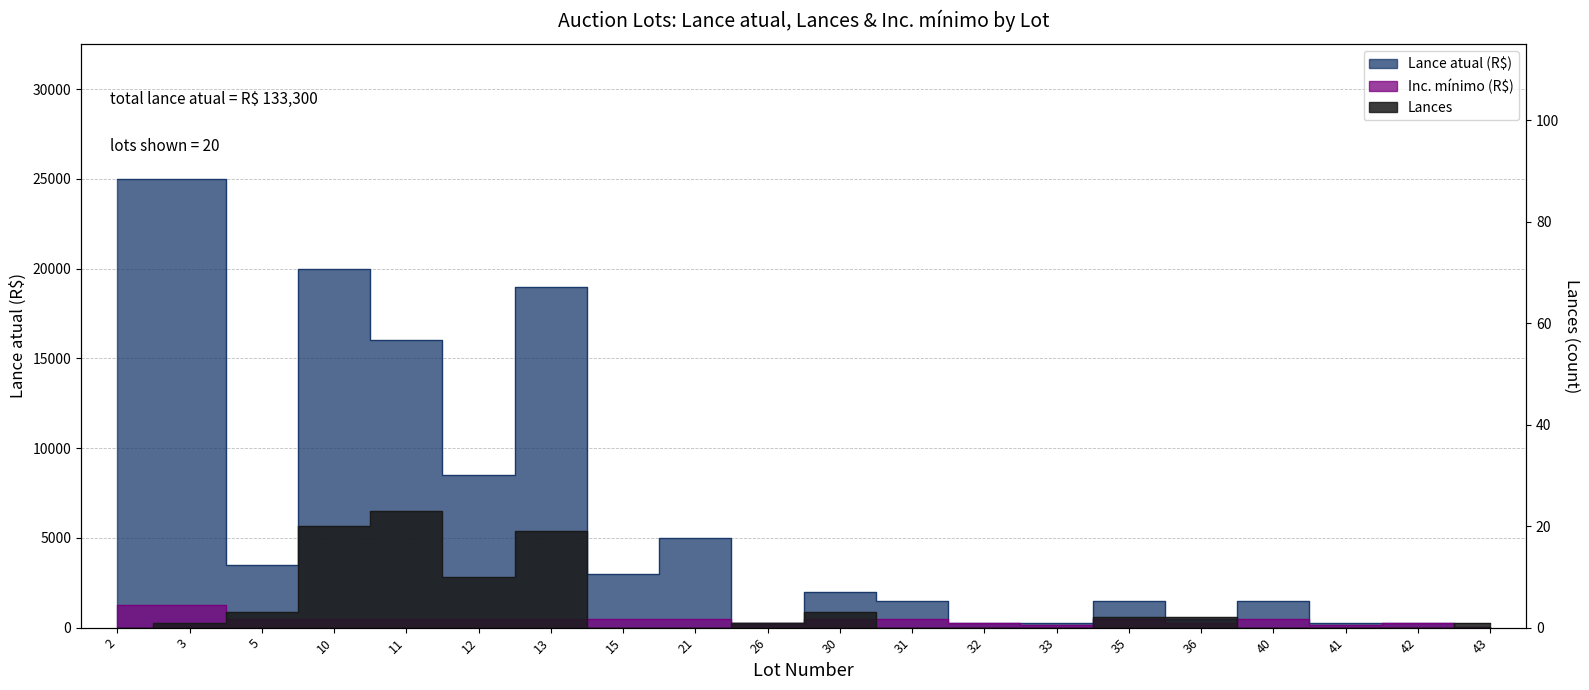

Reading left to right, what are all the values shown in this chart?

Lance atual (R$): 25000	25000	3500	20000	16000	8500	19000	3000	5000	250	2000	1500	250	250	1500	500	1500	250	250	50
Lances: 0	1	3	20	23	10	19	0	0	1	3	0	0	0	2	2	0	0	0	1
Inc. mínimo (R$): 1250	1250	500	500	500	500	500	500	500	250	500	500	250	150	500	250	500	150	250	50